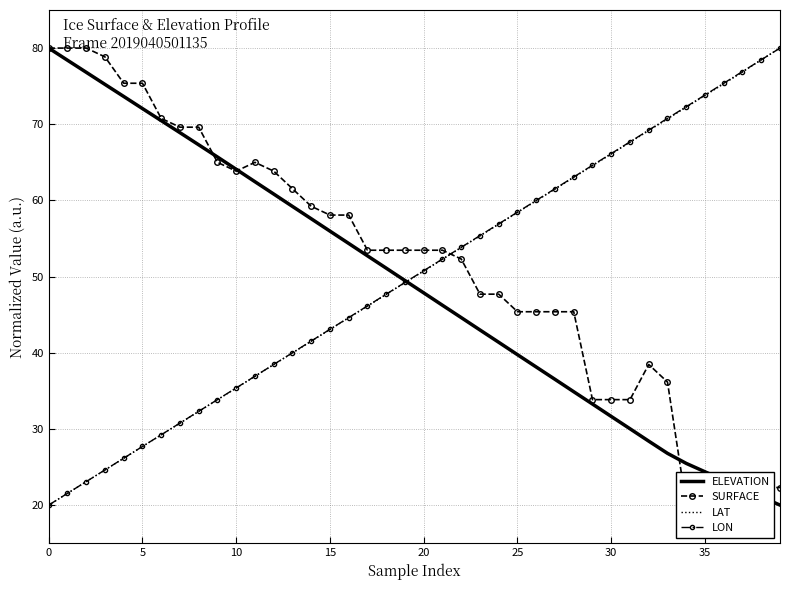

Reading right to left, extract all data points from this chart.

ELEVATION: 20.0	21.1	22.2	23.3	24.4	25.5	26.8	28.4	30.0	31.6	33.3	34.9	36.5	38.1	39.7	41.4	43.0	44.6	46.2	47.9	49.5	51.1	52.7	54.4	56.0	57.6	59.2	60.8	62.5	64.1	65.7	67.3	68.9	70.5	72.1	73.7	75.2	76.8	78.4	80.0
SURFACE: 22.3	22.3	22.3	21.2	20.0	20.0	36.2	38.5	33.8	33.8	33.8	45.4	45.4	45.4	45.4	47.7	47.7	52.3	53.5	53.5	53.5	53.5	53.5	58.1	58.1	59.2	61.5	63.8	65.0	63.8	65.0	69.6	69.6	70.8	75.4	75.4	78.8	80.0	80.0	80.0
LAT: 80.0	78.5	76.8	75.3	73.8	72.2	70.7	69.2	67.6	66.1	64.6	63.0	61.5	59.9	58.4	56.9	55.3	53.8	52.3	50.7	49.2	47.7	46.1	44.6	43.0	41.5	40.0	38.4	36.9	35.4	33.8	32.3	30.8	29.2	27.7	26.1	24.6	23.1	21.5	20.0
LON: 80.0	78.5	76.9	75.4	73.8	72.3	70.8	69.2	67.7	66.2	64.6	63.1	61.5	60.0	58.5	56.9	55.4	53.8	52.3	50.8	49.2	47.7	46.2	44.6	43.1	41.5	40.0	38.5	36.9	35.4	33.8	32.3	30.8	29.2	27.7	26.2	24.6	23.1	21.5	20.0